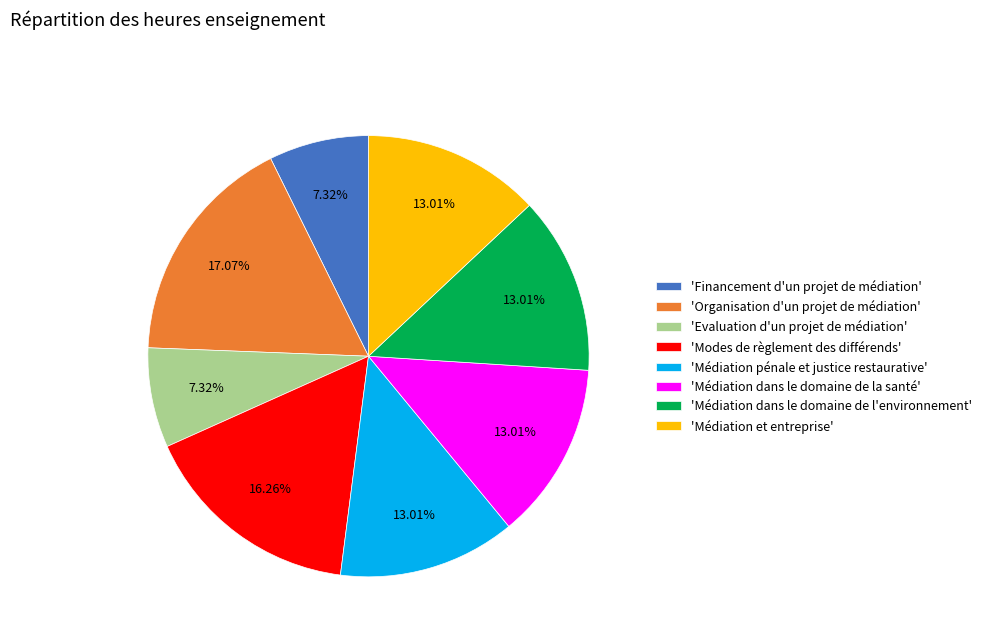

To the nearest percent, what is the average slice percentage?

12%